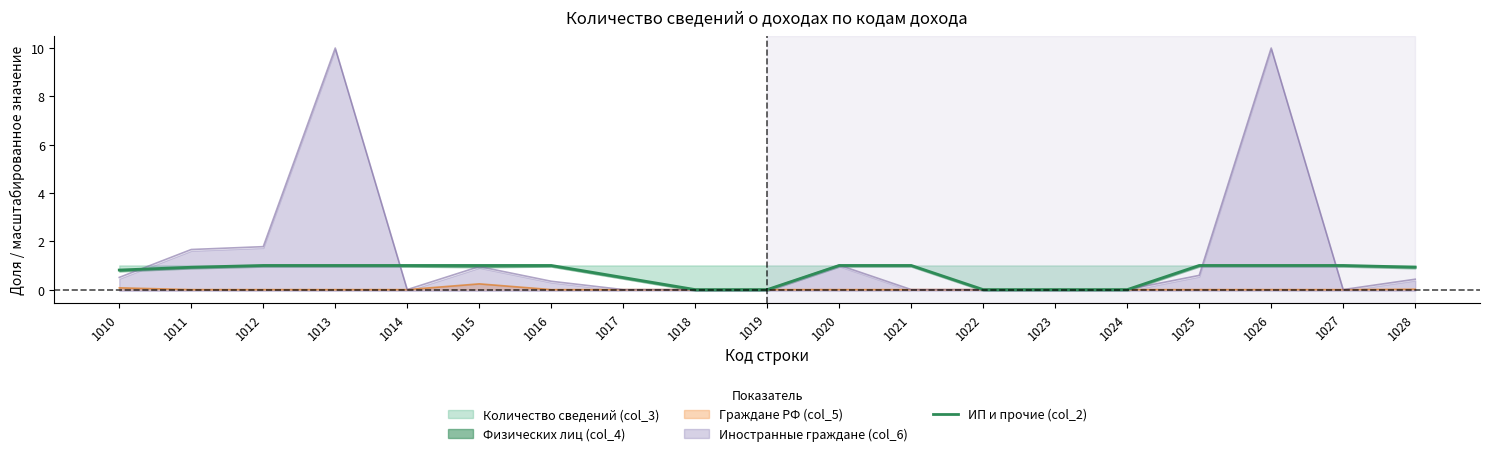

Is the value of Граждане РФ (col_5) at 1018 greater than the value of ИП и прочие (col_2) at 1013?

No